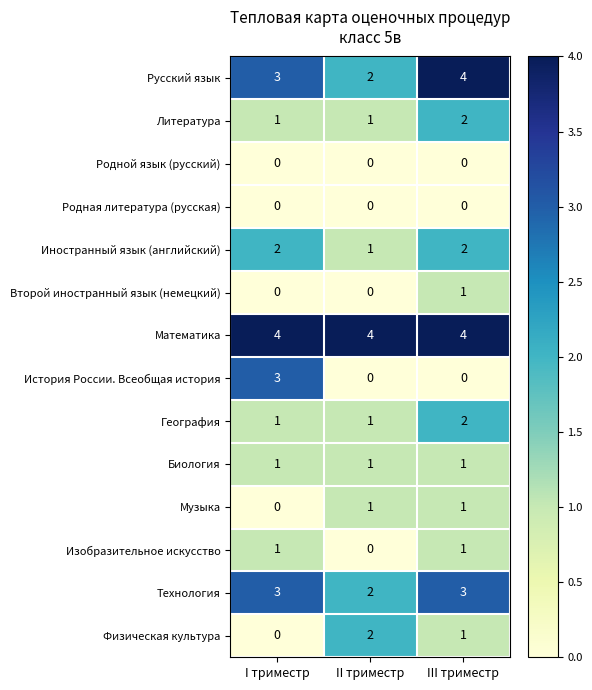

Rank the categories by Физическая культура value from lowest to highest.

I триместр, III триместр, II триместр